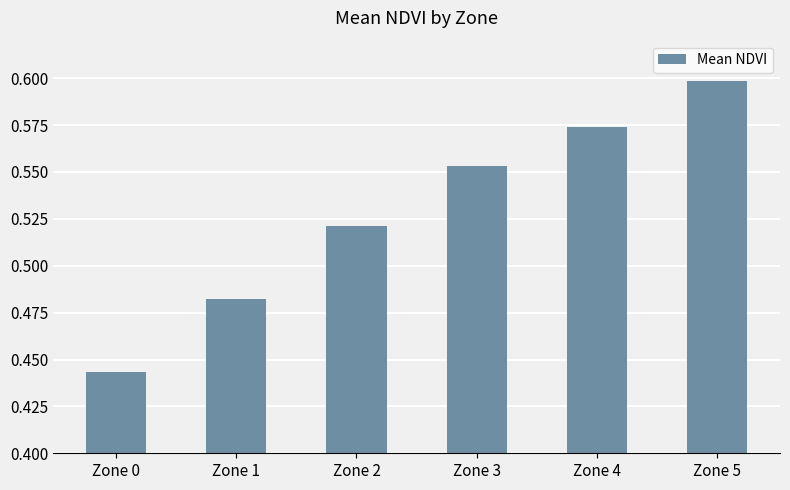

Rank the categories by value from highest to lowest.

Zone 5, Zone 4, Zone 3, Zone 2, Zone 1, Zone 0